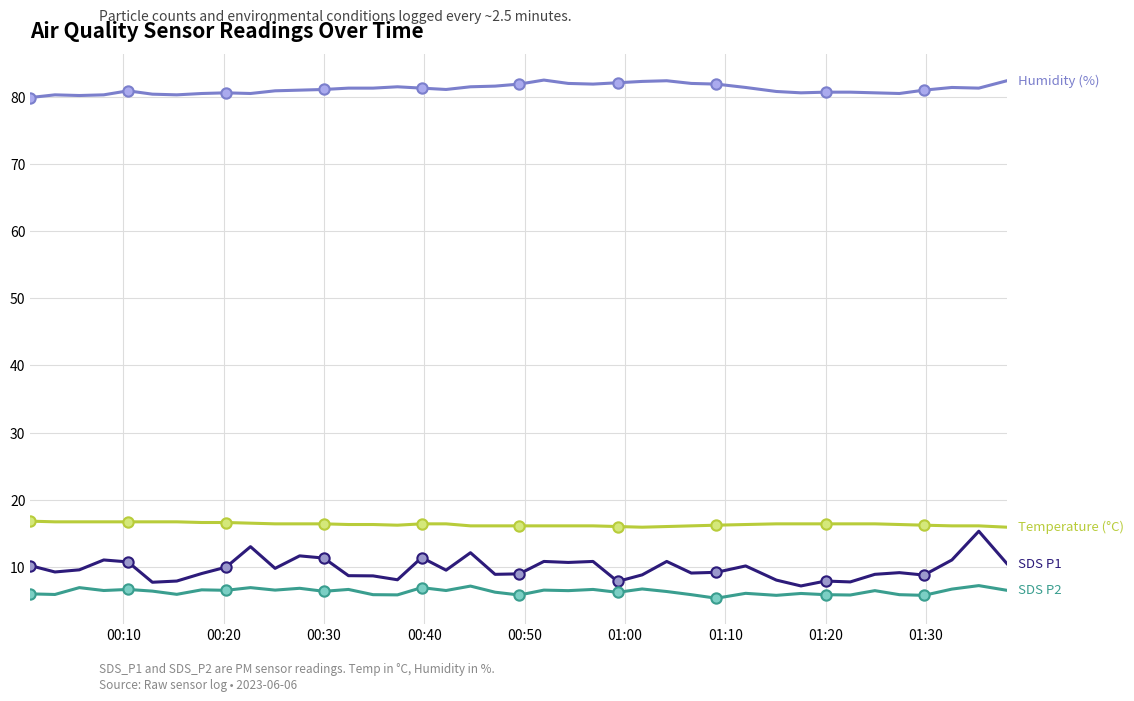

What is the greatest value displayed?

82.5